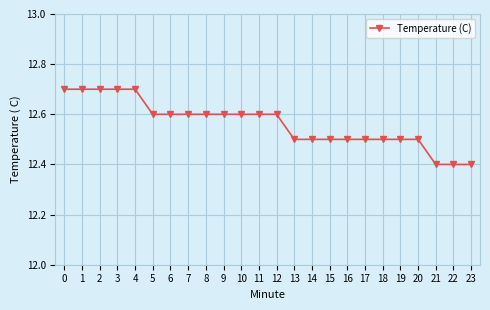

Count the values in the range 12 to 13.

24